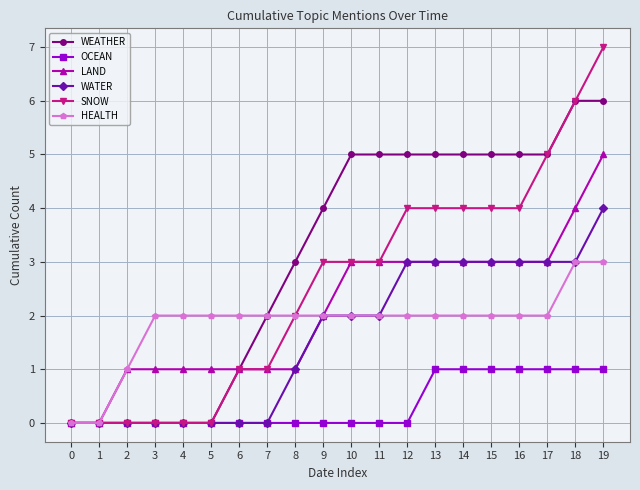

Which label corresponds to the largest value in the chart?

19